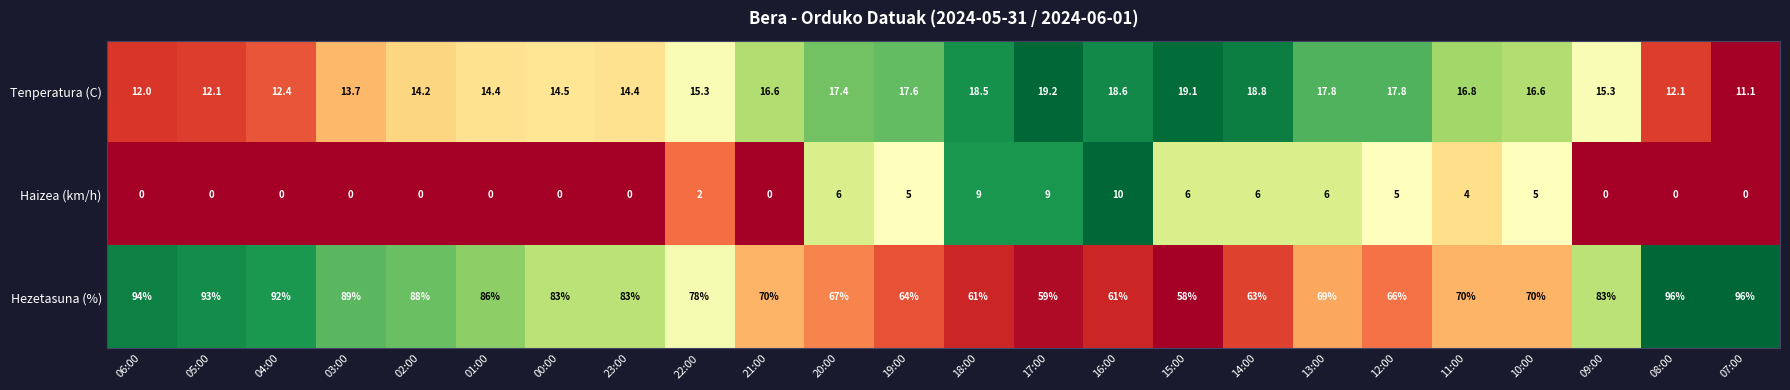

What is the sum of the Hezetasuna (%) values at 06:00 and 00:00?

177.0